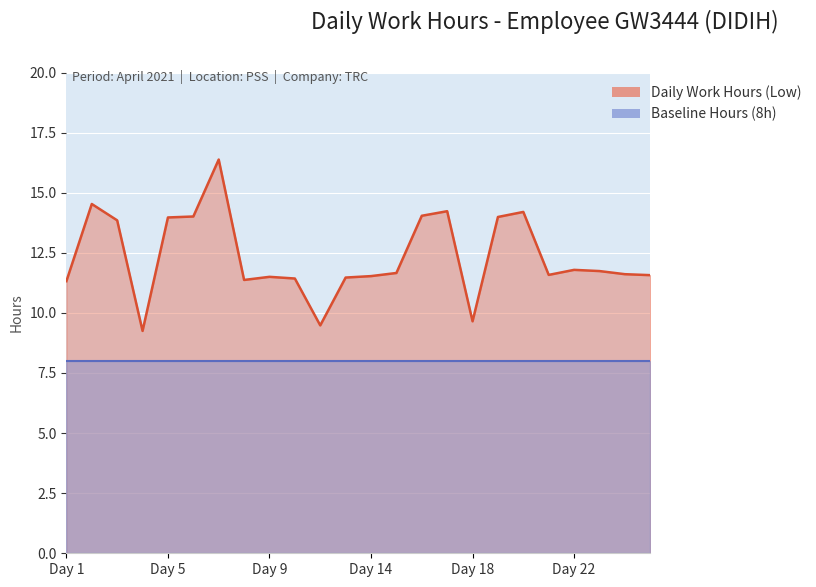

How many interior local valleys (lower than both neighbors) does the data have?

5